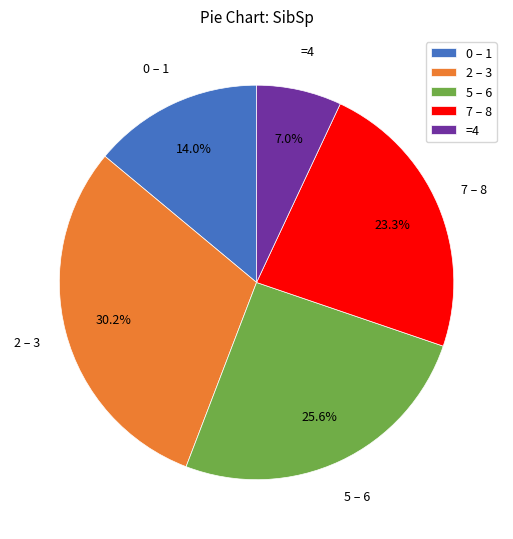

Which category has the biggest portion of the pie?

2 – 3